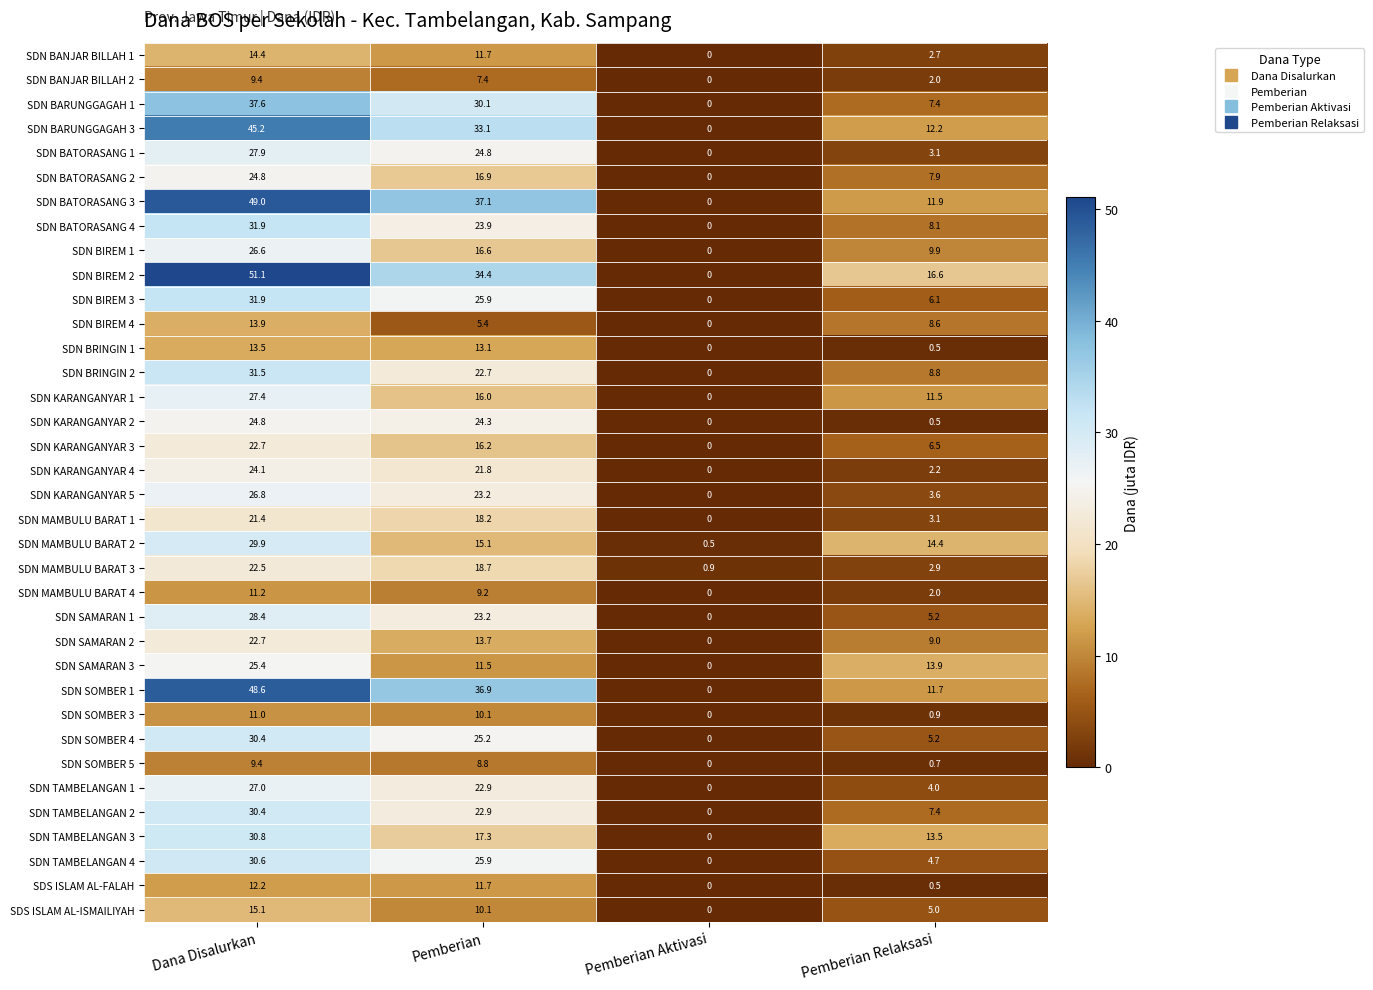

Where does the SDN SAMARAN 3 series first go above 13?

Dana Disalurkan